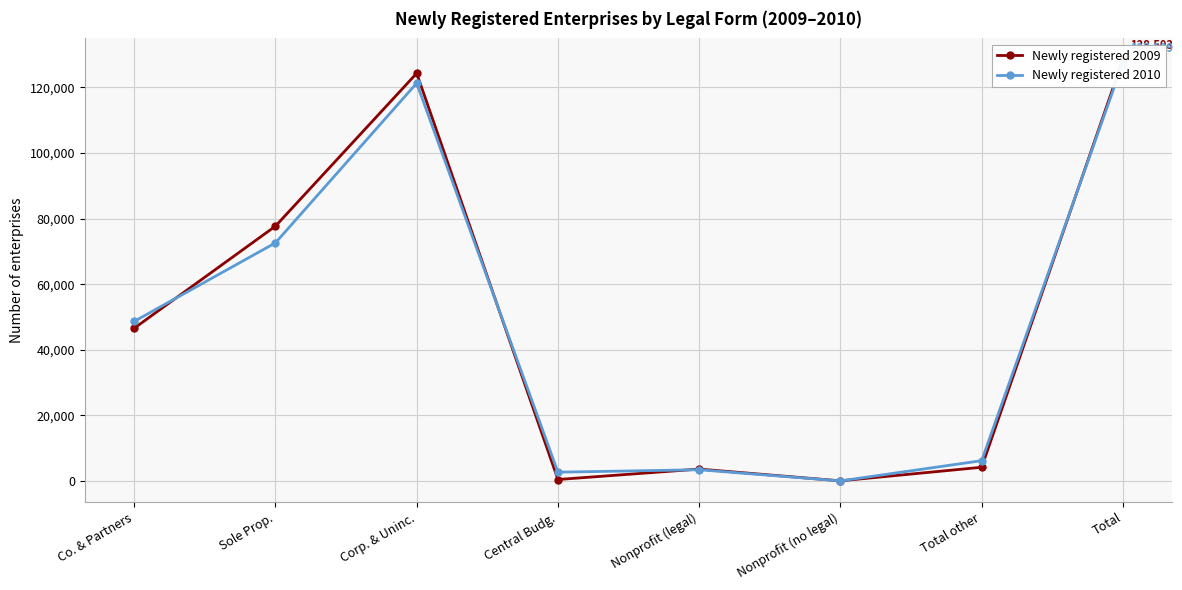

How many interior local peaks does the Newly registered 2010 series have?

2